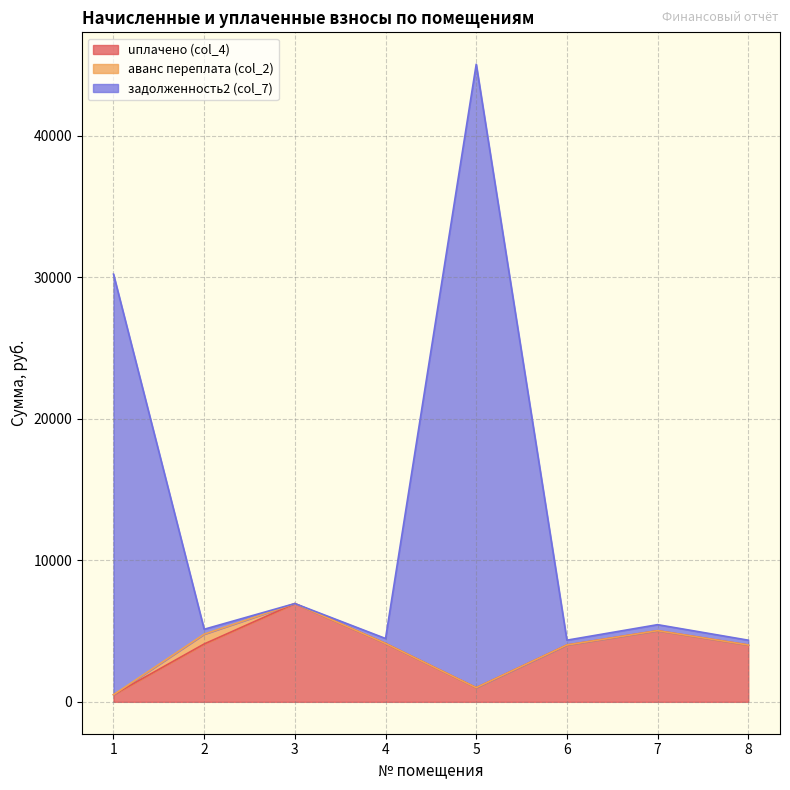

True or false: задолженность2 (col_7) and uплачено (col_4) intersect in this chart.

False